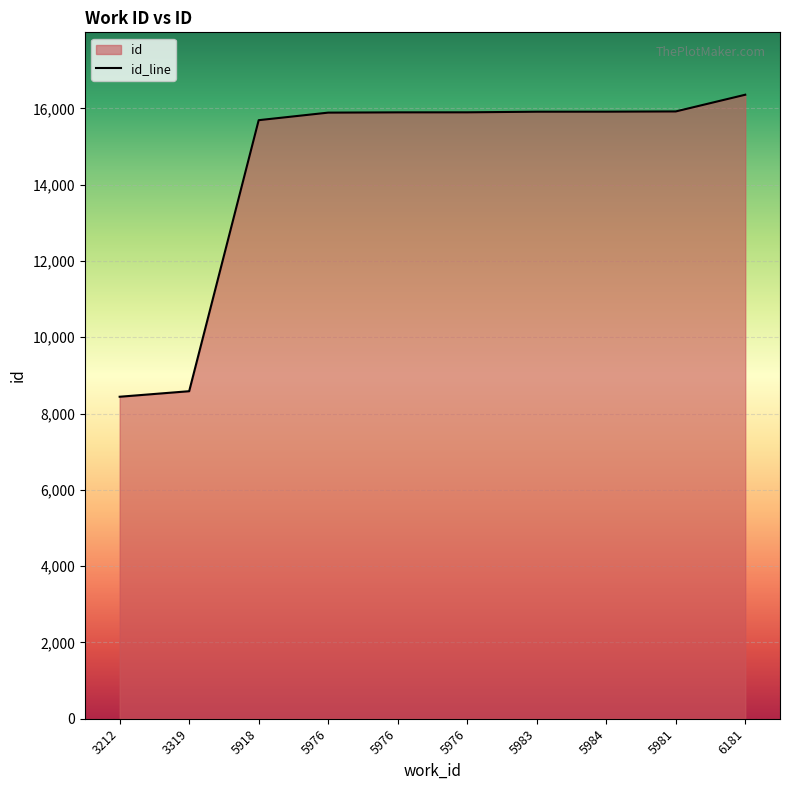

Rank the categories by value from lowest to highest.

3212, 3319, 5918, 5976, 5976, 5976, 5983, 5984, 5981, 6181